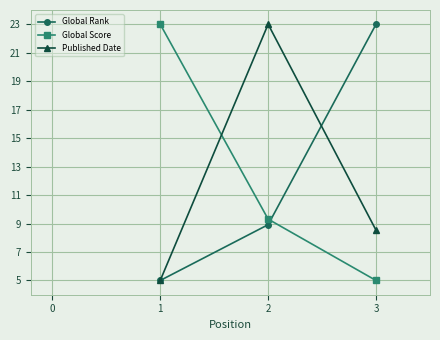

At which label does Published Date first exceed 8?

2